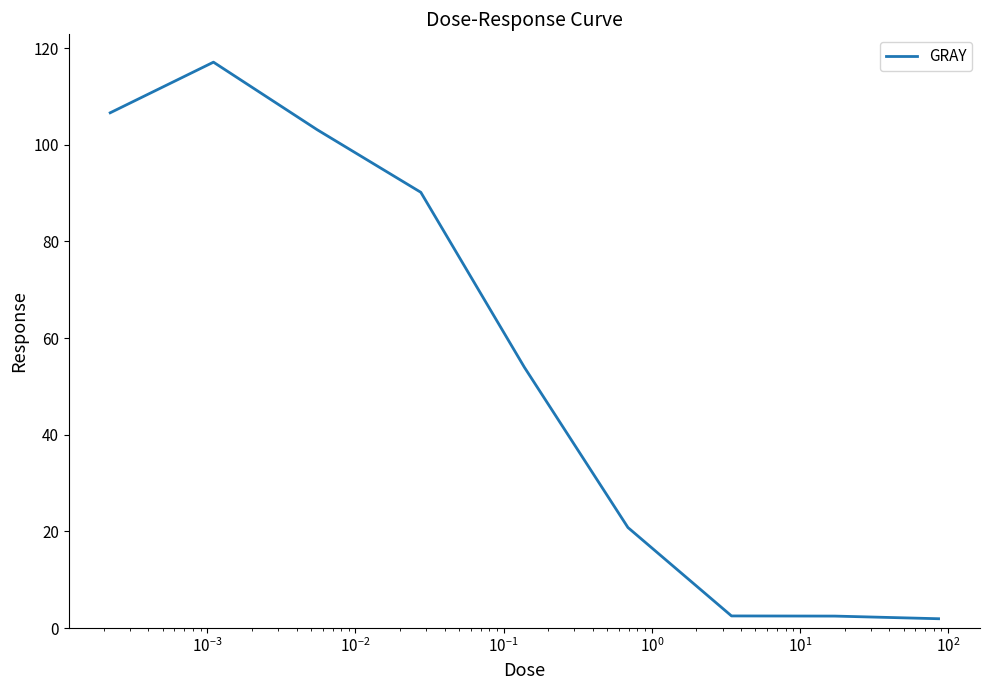

What is the greatest value displayed?

117.1